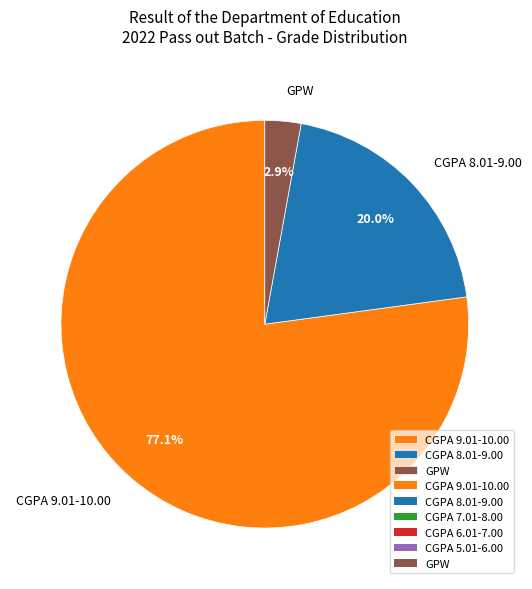

Which category has the smallest portion of the pie?

GPW